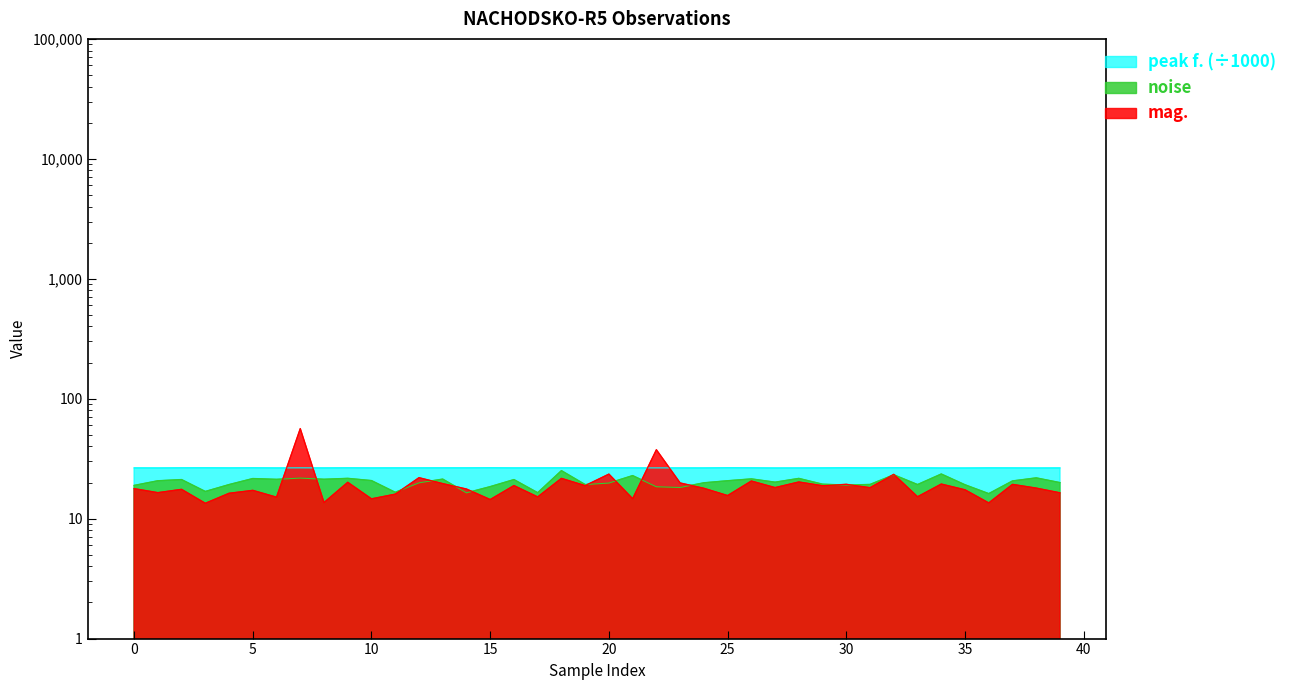

What is the minimum value shown in the chart?

13.4